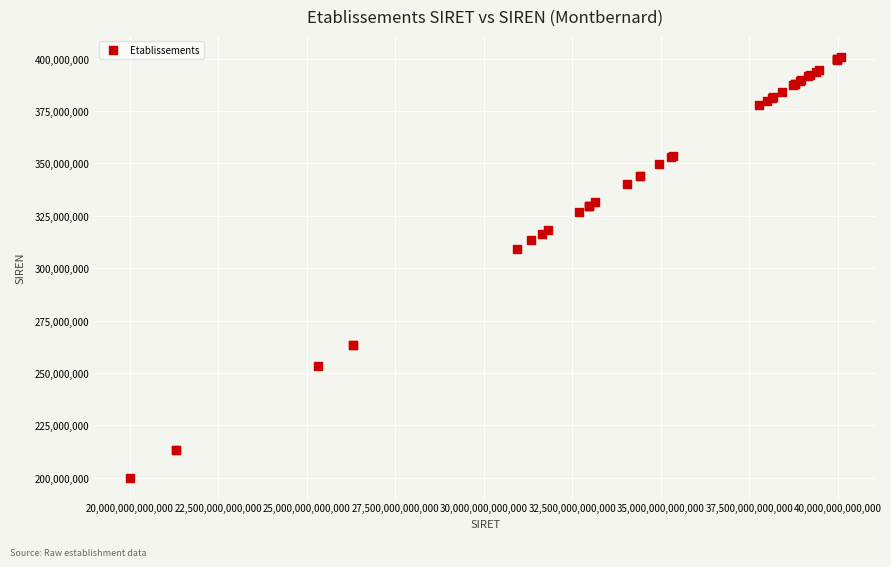

What Y value in the scatter plot is closest to 300458032?

309349413